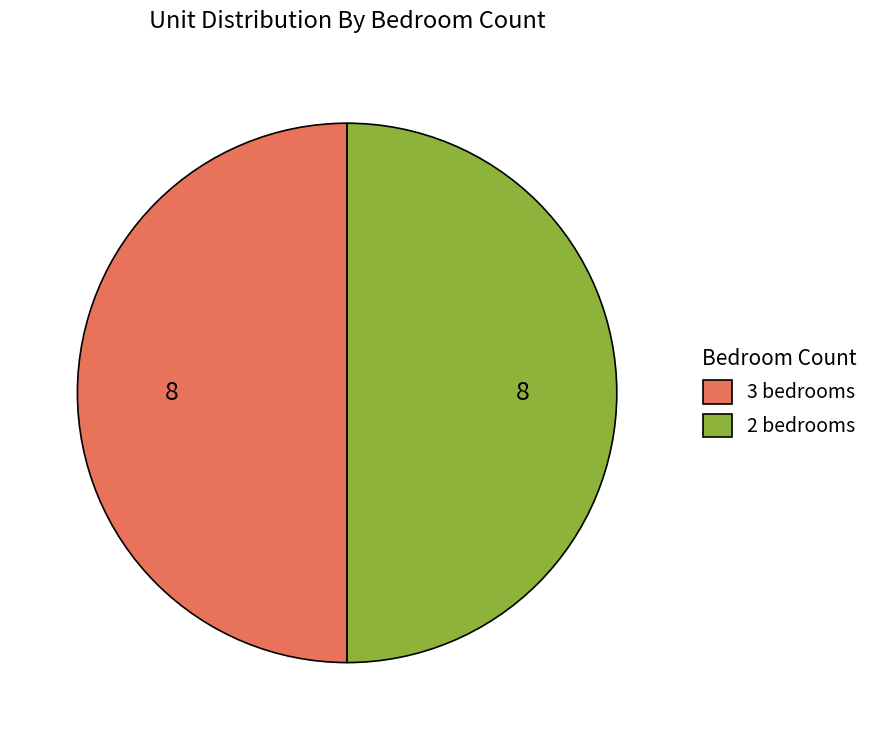

True or false: 2 bedrooms accounts for 62% of the total.

False